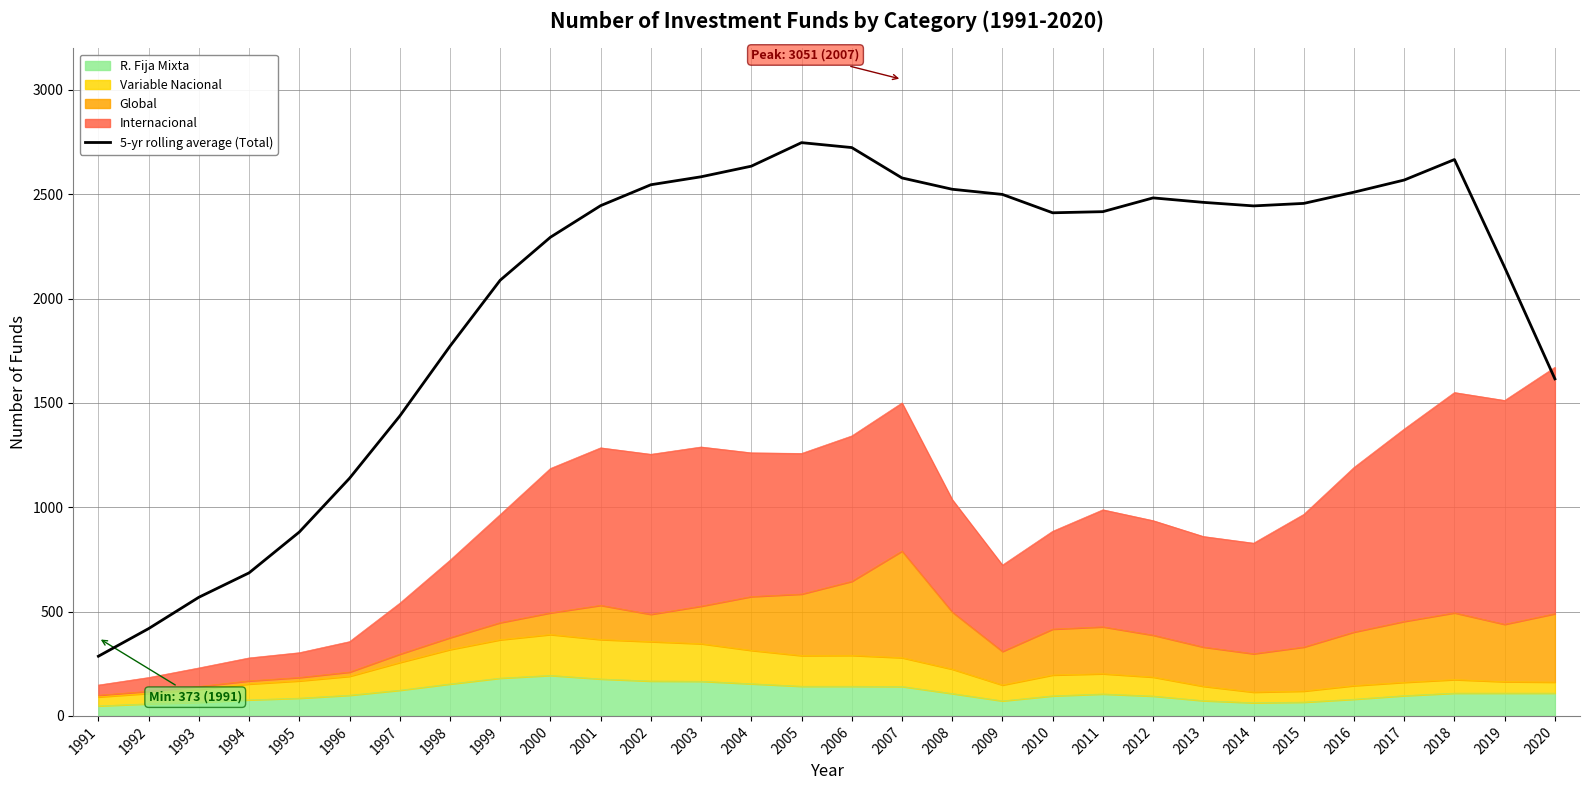

Which category has the lowest value across all series?

1991